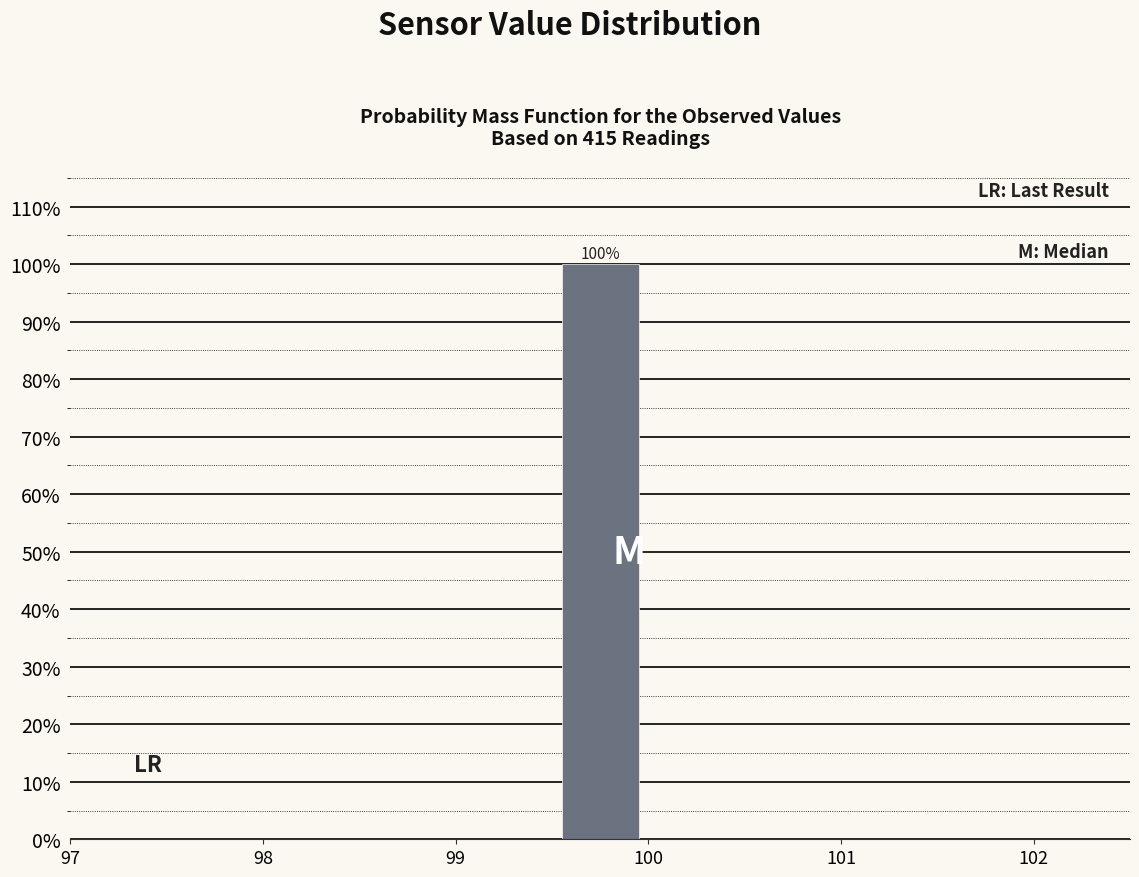

Over which range of the x-axis is the bar tallest?

99.5 to 100.0